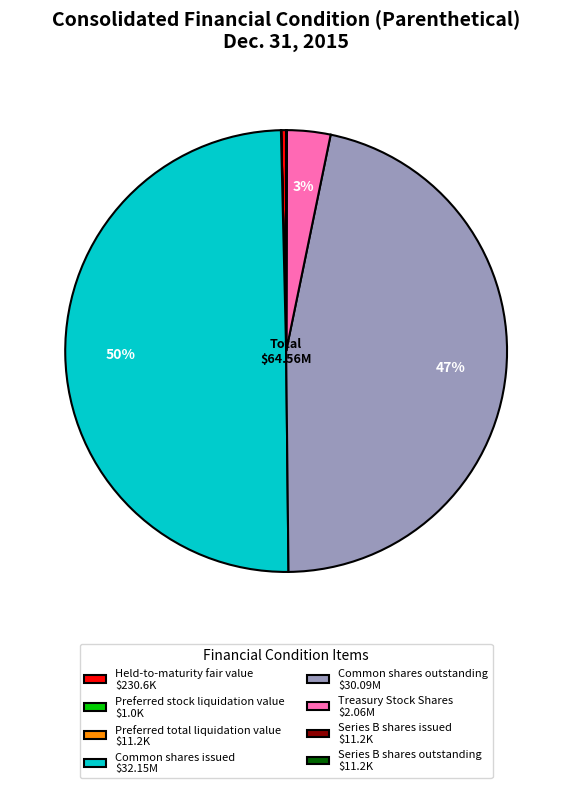

What is the largest slice in the pie chart?

Common shares issued $32.15M